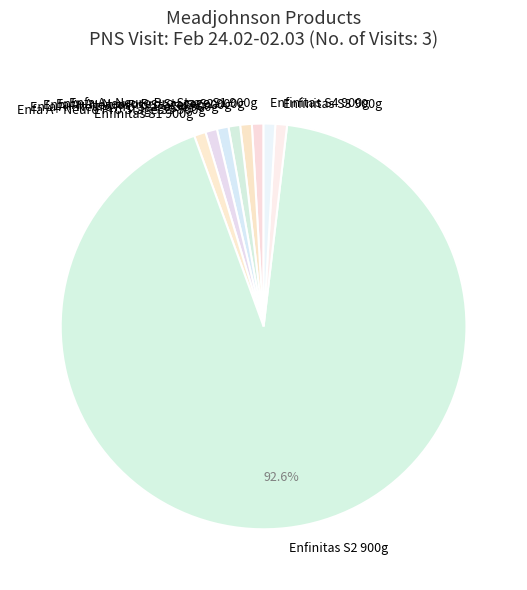

To the nearest percent, what is the difference between the largest and smallest slice percentages?

92%